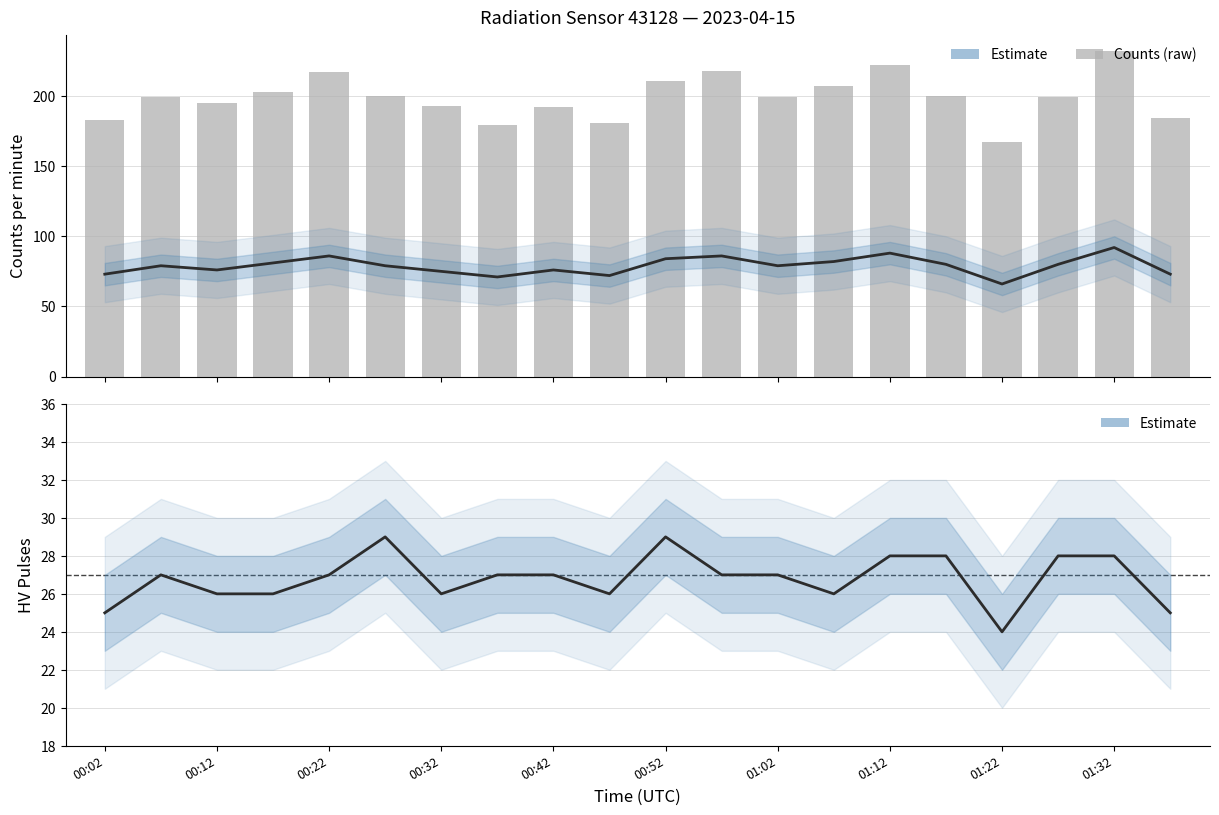

Reading left to right, transcribe all the data shown in this chart.

counts_per_minute: 73	79	76	81	86	79	75	71	76	72	84	86	79	82	88	80	66	80	92	73
counts: 183	199	195	203	217	200	193	179	192	181	211	218	199	207	222	200	167	199	232	184
hv_pulses: 25	27	26	26	27	29	26	27	27	26	29	27	27	26	28	28	24	28	28	25